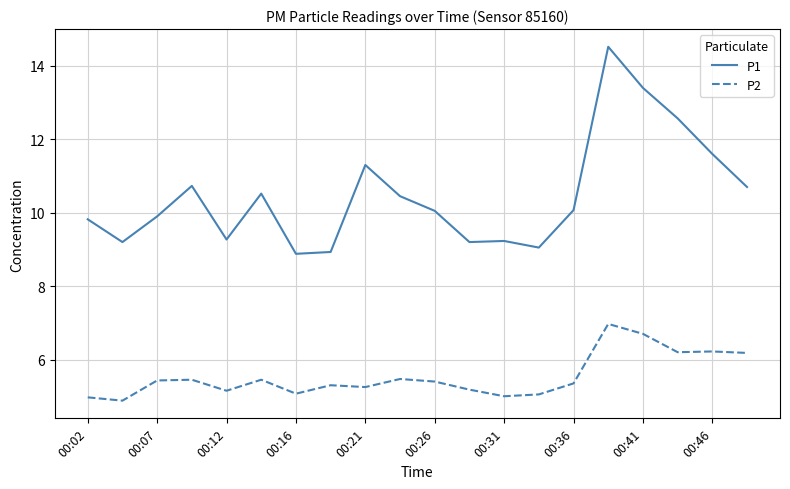

How many values in the P1 series exceed 10?

11